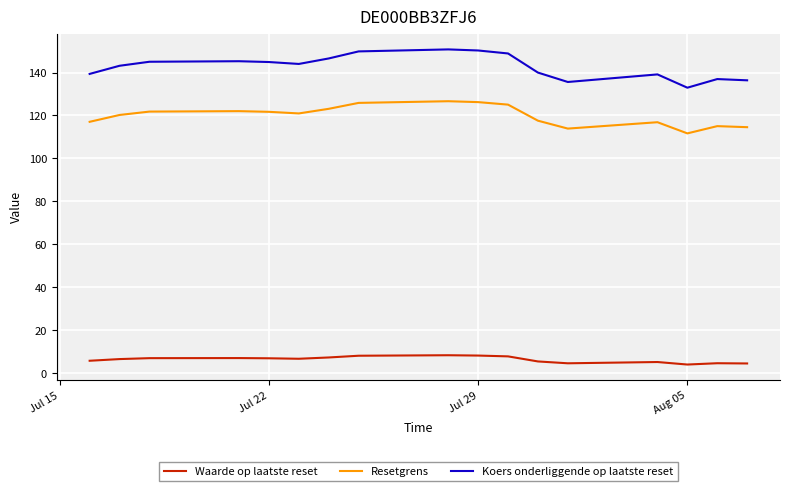

What is the highest value of the Resetgrens series?

126.6